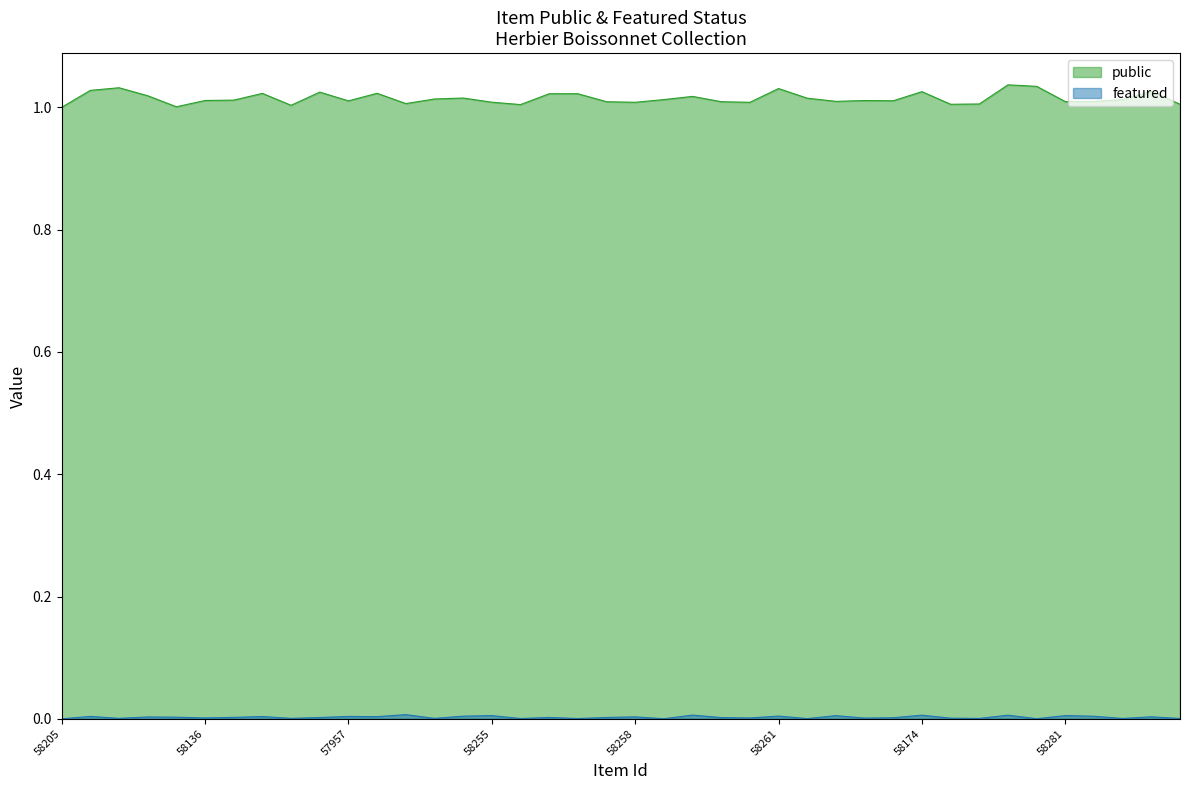

True or false: featured and public intersect in this chart.

False